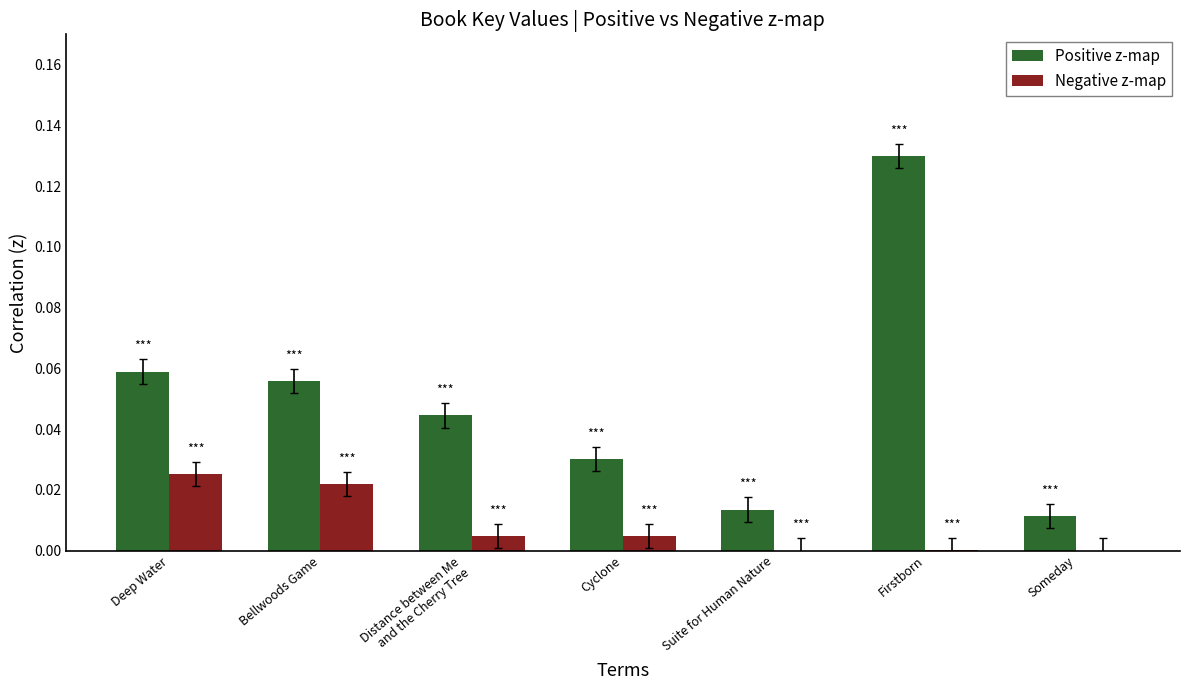

What are all the series names shown in the legend?

Positive z-map, Negative z-map